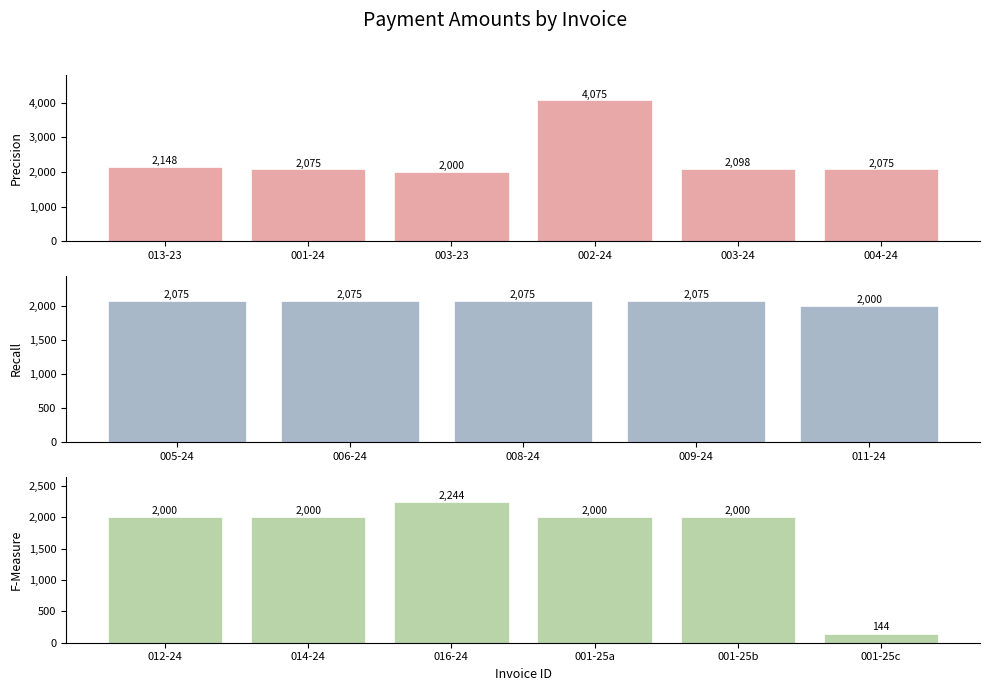

How many data points does each series have?

17